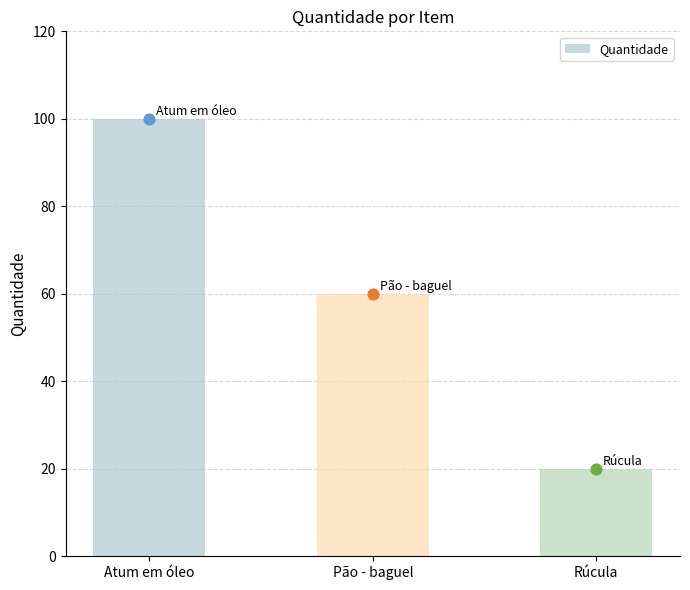

What is the change in value from Atum em óleo to Pão - baguel?

-40